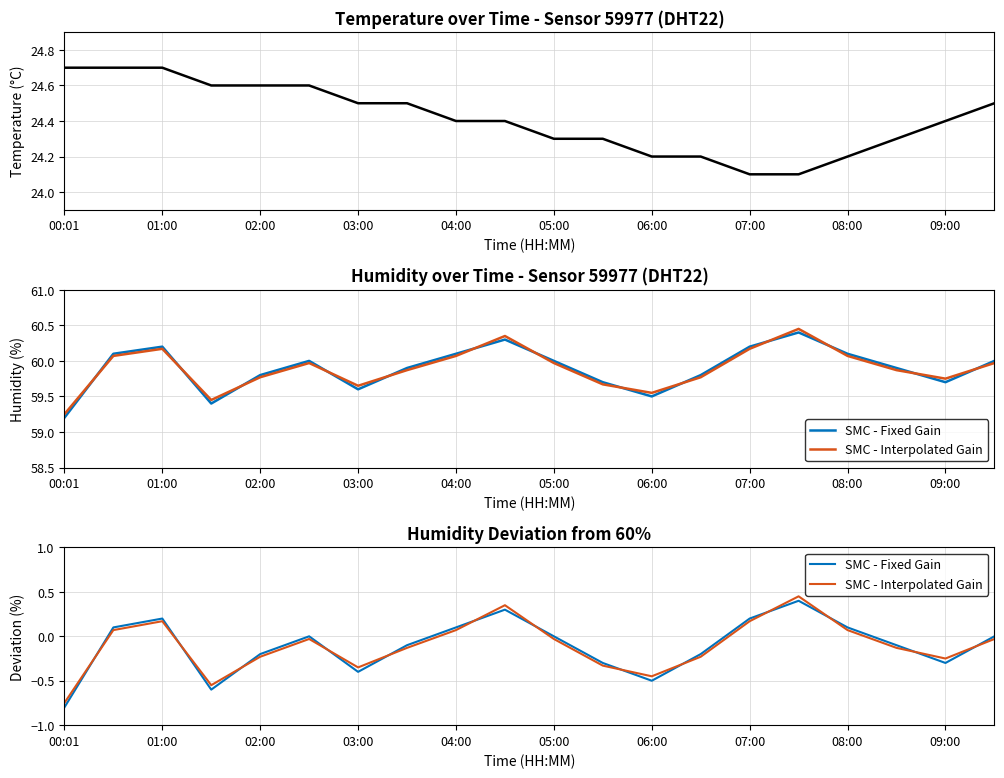

True or false: SMC - Interpolated Gain has more than 2 interior local peaks.

True